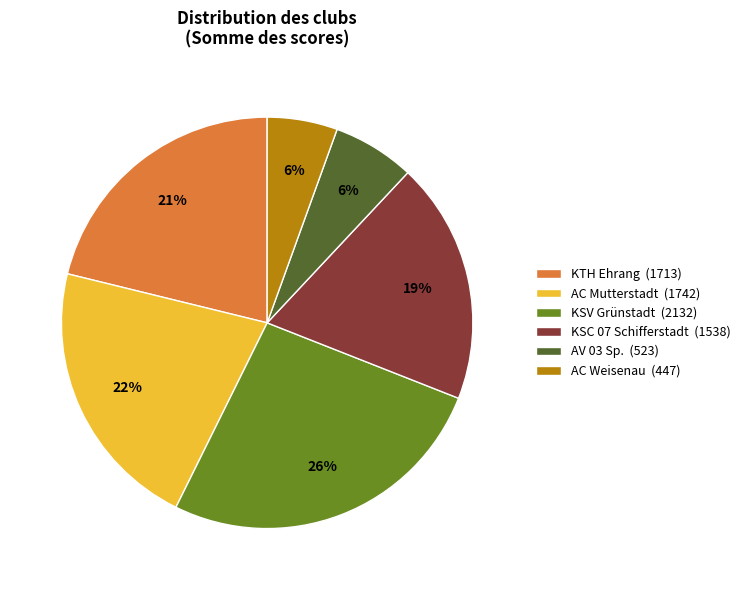

To the nearest percent, what portion does AV 03 Sp. represent?

6%